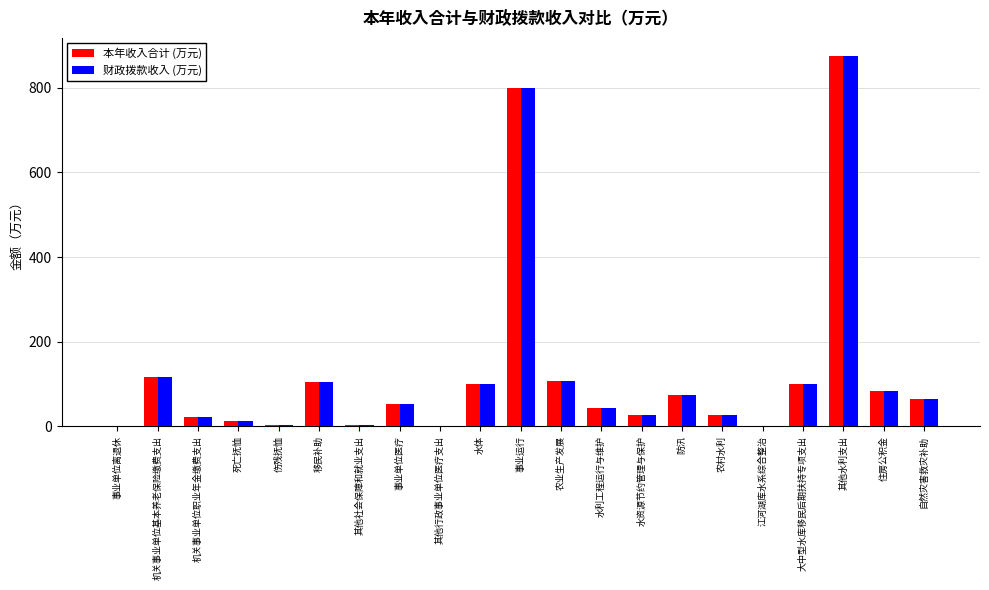

At which category is the sum across all series the highest?

其他水利支出